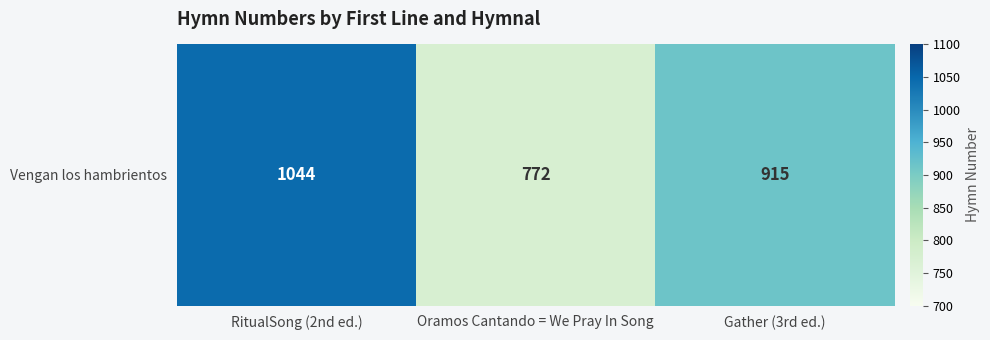

What is the change in value from Oramos Cantando = We Pray In Song to Gather (3rd ed.)?

+143